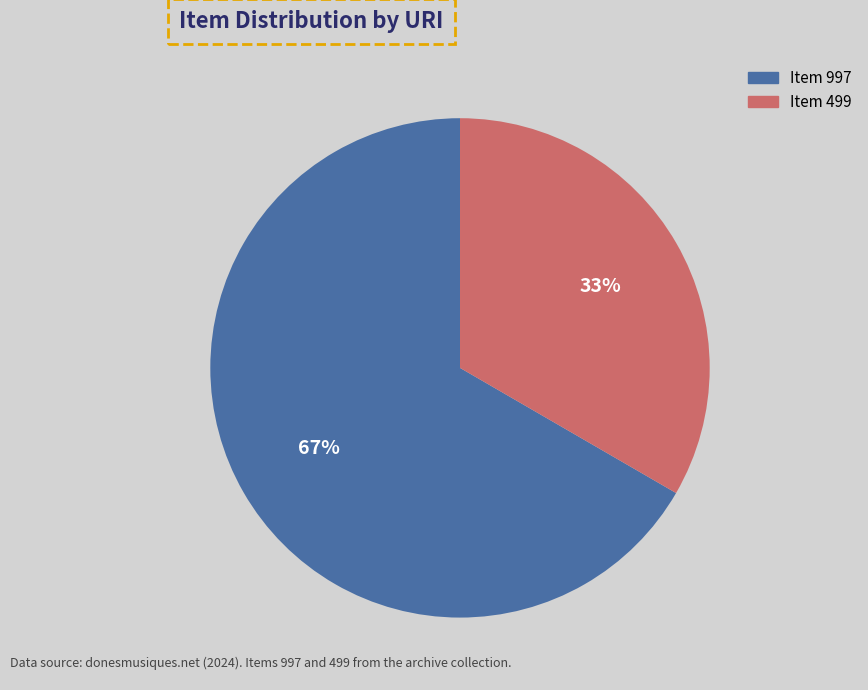

To the nearest percent, what is the average slice percentage?

50%